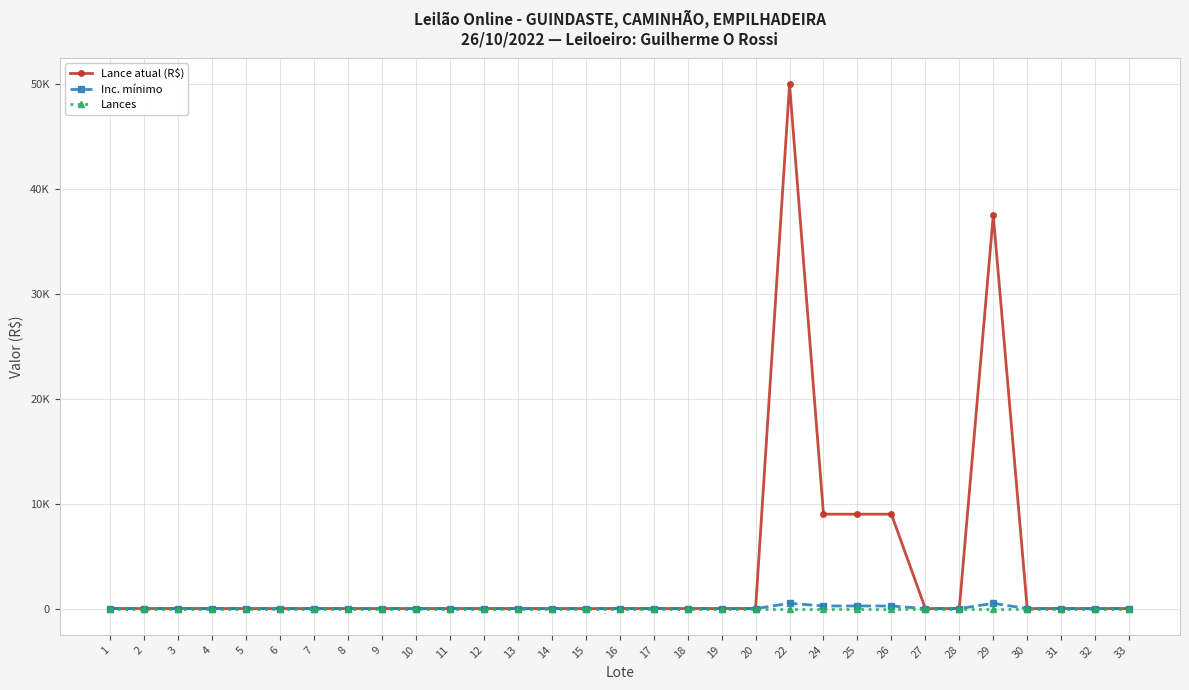

True or false: Lance atual (R$) has more than 2 points higher than both neighbors.

False